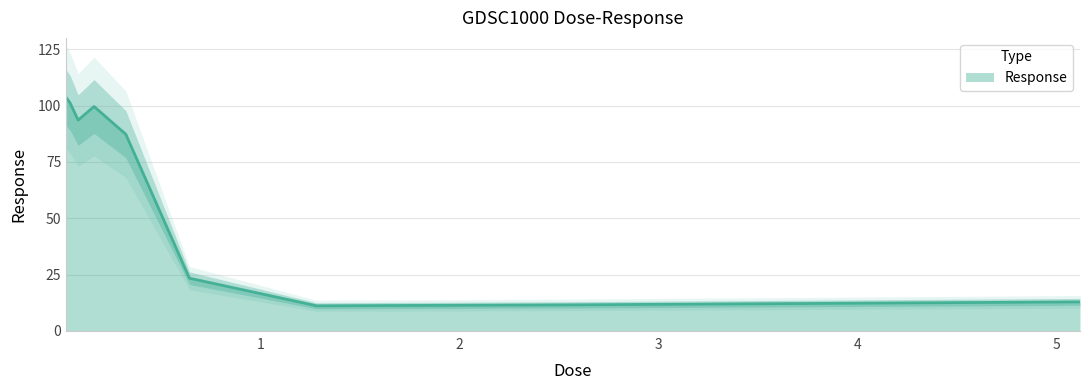

What is the label of the 3rd point from the left?

0.08